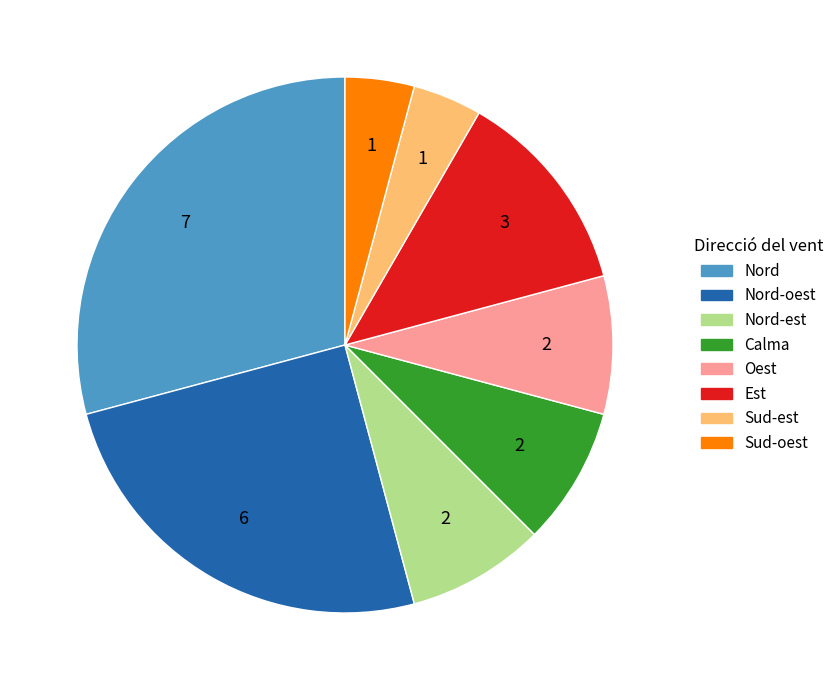

The Sud-oest slice represents 4% of the pie. True or false?

True